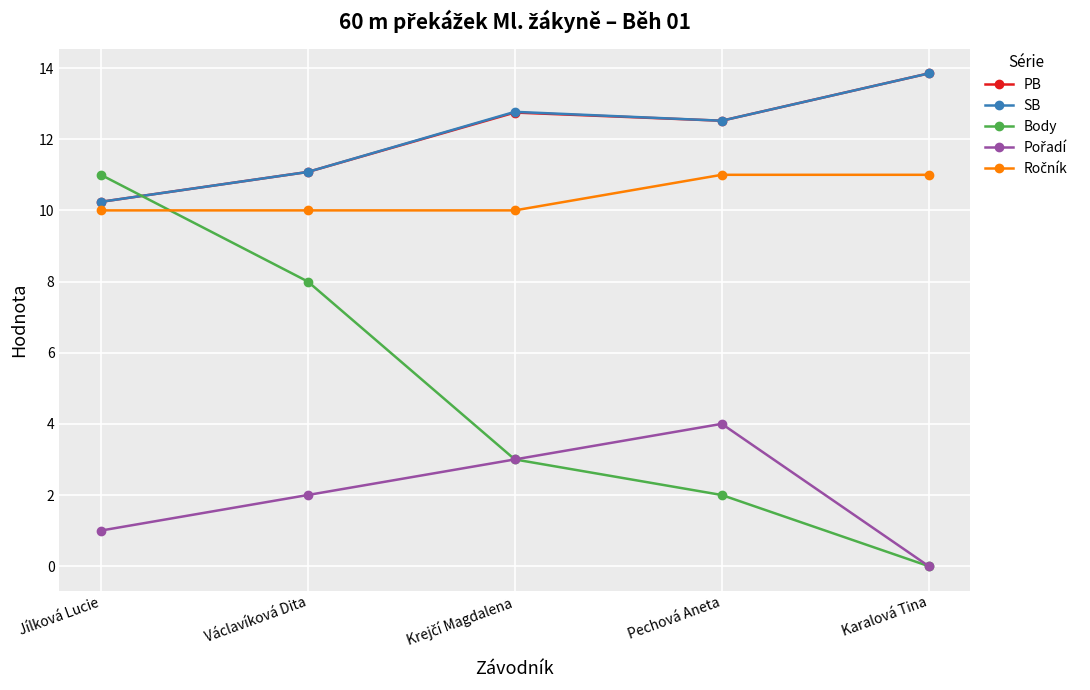

What is the spread (max minus min) of values at Jílková Lucie?

10.0